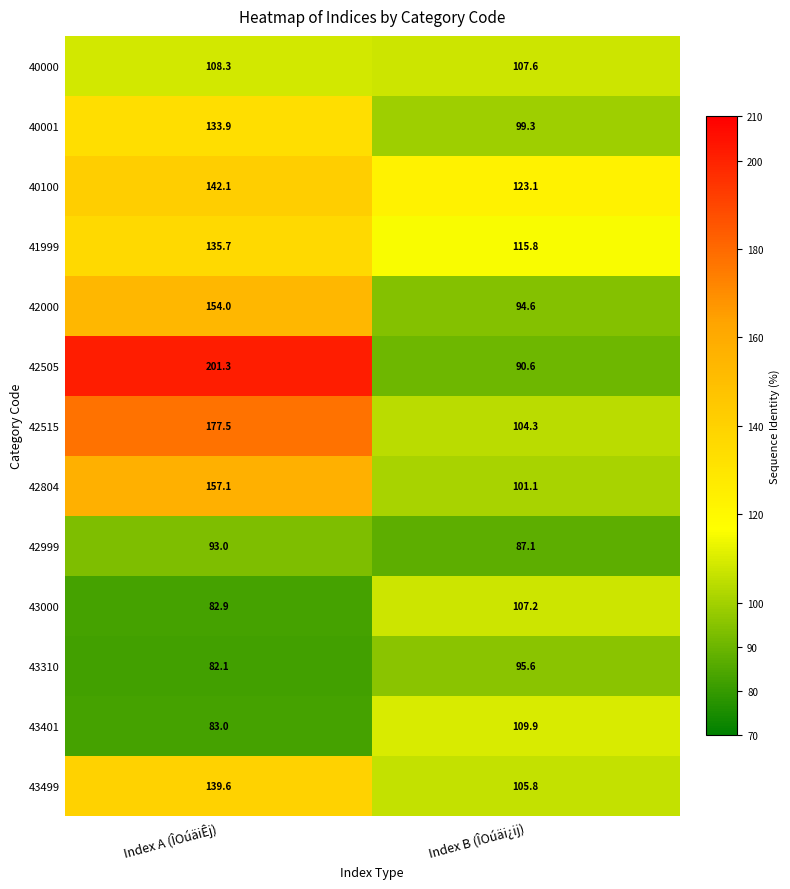

Reading left to right, list all the values displayed in this chart.

40000: Index A (ÎOúäiÊj)=108.3	Index B (ÎOúäi¿ij)=107.6
40001: Index A (ÎOúäiÊj)=133.9	Index B (ÎOúäi¿ij)=99.3
40100: Index A (ÎOúäiÊj)=142.1	Index B (ÎOúäi¿ij)=123.1
41999: Index A (ÎOúäiÊj)=135.7	Index B (ÎOúäi¿ij)=115.8
42000: Index A (ÎOúäiÊj)=154.0	Index B (ÎOúäi¿ij)=94.6
42505: Index A (ÎOúäiÊj)=201.3	Index B (ÎOúäi¿ij)=90.6
42515: Index A (ÎOúäiÊj)=177.5	Index B (ÎOúäi¿ij)=104.3
42804: Index A (ÎOúäiÊj)=157.1	Index B (ÎOúäi¿ij)=101.1
42999: Index A (ÎOúäiÊj)=93.0	Index B (ÎOúäi¿ij)=87.1
43000: Index A (ÎOúäiÊj)=82.9	Index B (ÎOúäi¿ij)=107.2
43310: Index A (ÎOúäiÊj)=82.1	Index B (ÎOúäi¿ij)=95.6
43401: Index A (ÎOúäiÊj)=83.0	Index B (ÎOúäi¿ij)=109.9
43499: Index A (ÎOúäiÊj)=139.6	Index B (ÎOúäi¿ij)=105.8